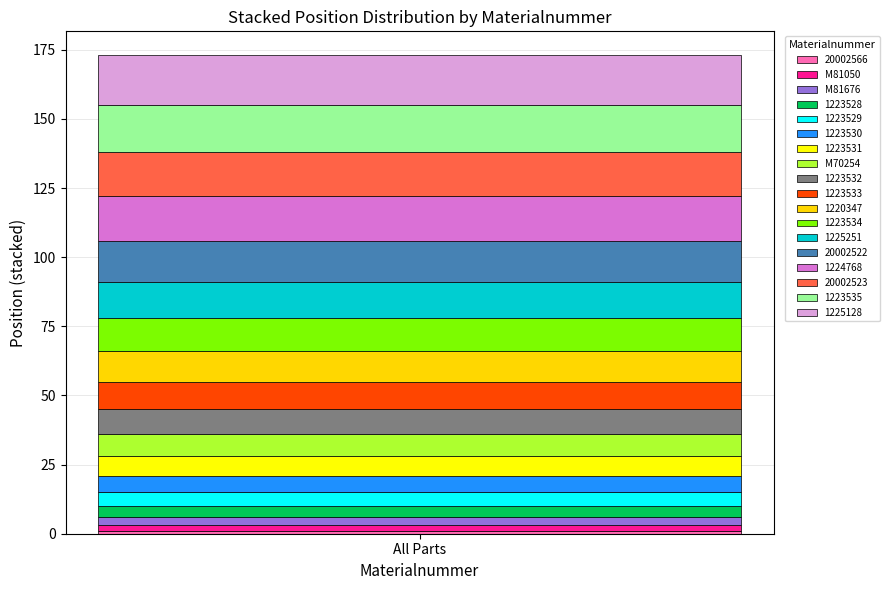

Does the chart contain stacked bars?

Yes